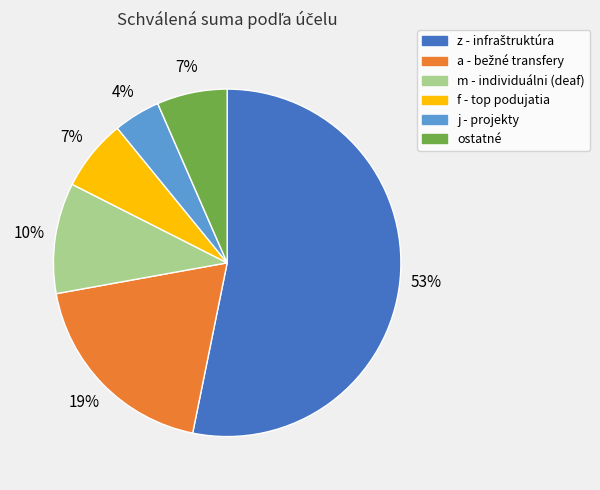

How many slices are in this pie chart?

6